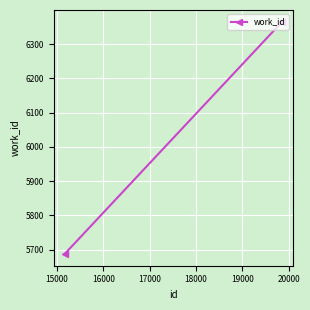

What is the value of the 3rd point from the left?

6366